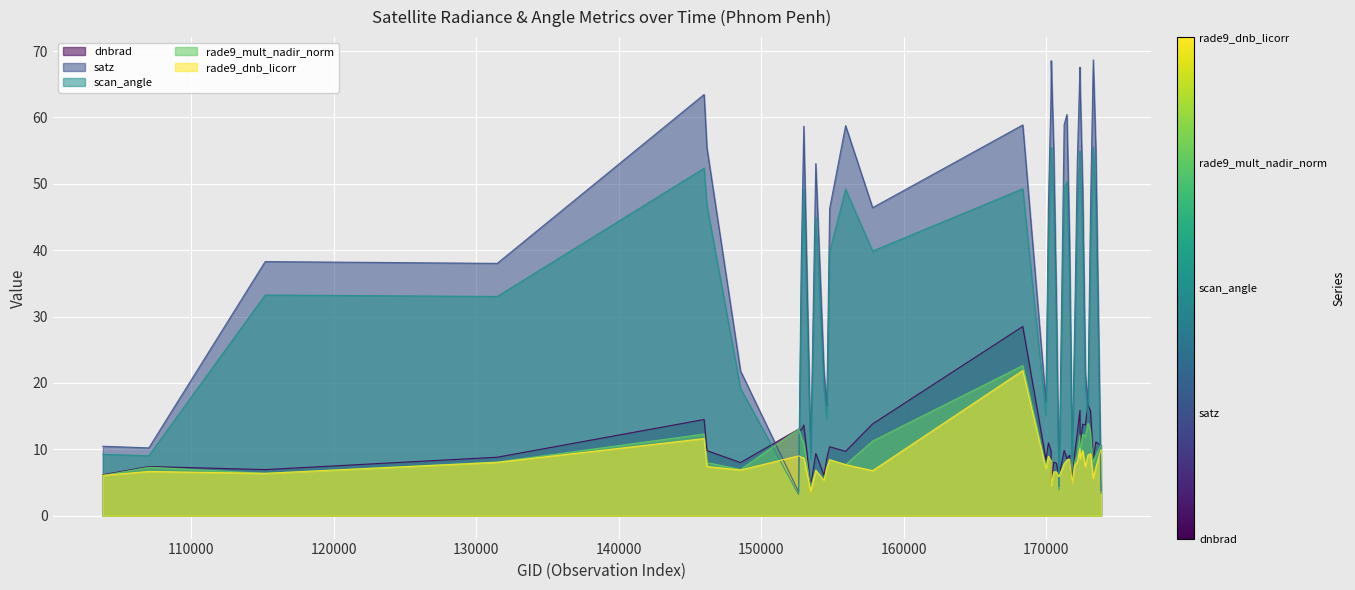

In rade9_mult_nadir_norm, how many points are lower than both neighbors (excluding endpoints)?

12